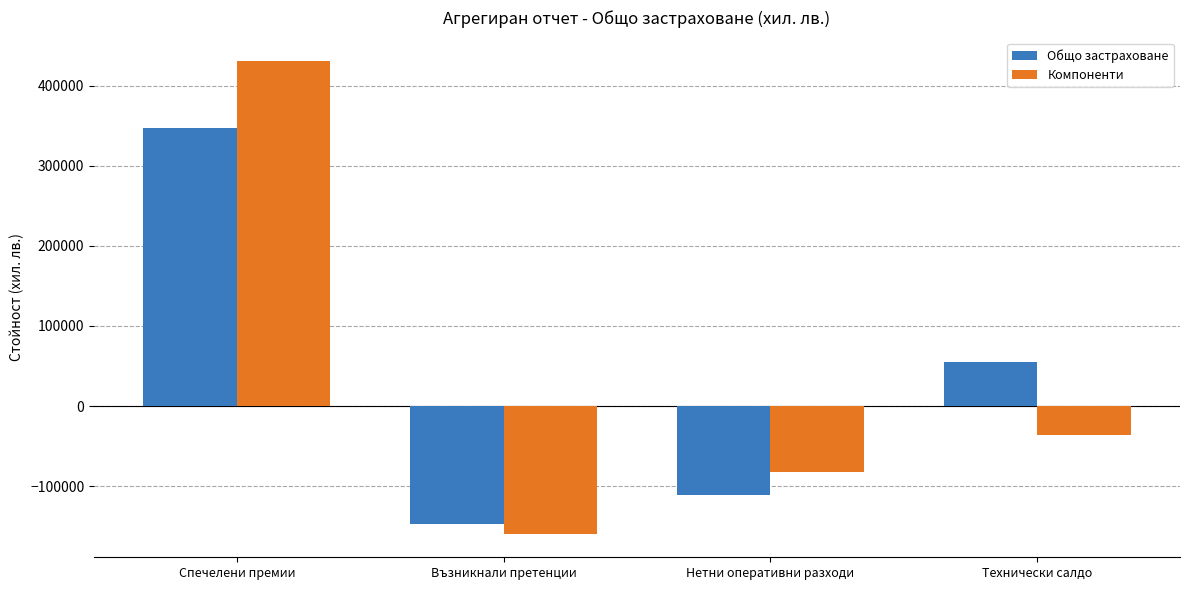

Where is Компоненти nearest to the value 135590?

Технически салдо